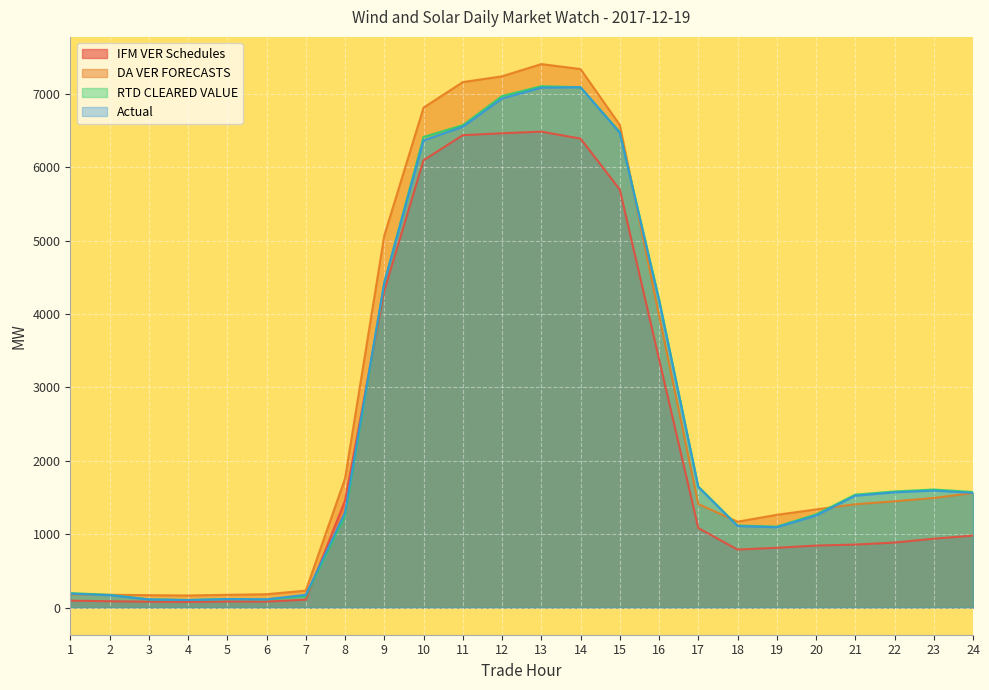

What are all the series names shown in the legend?

IFM VER Schedules, DA VER FORECASTS, RTD CLEARED VALUE, Actual